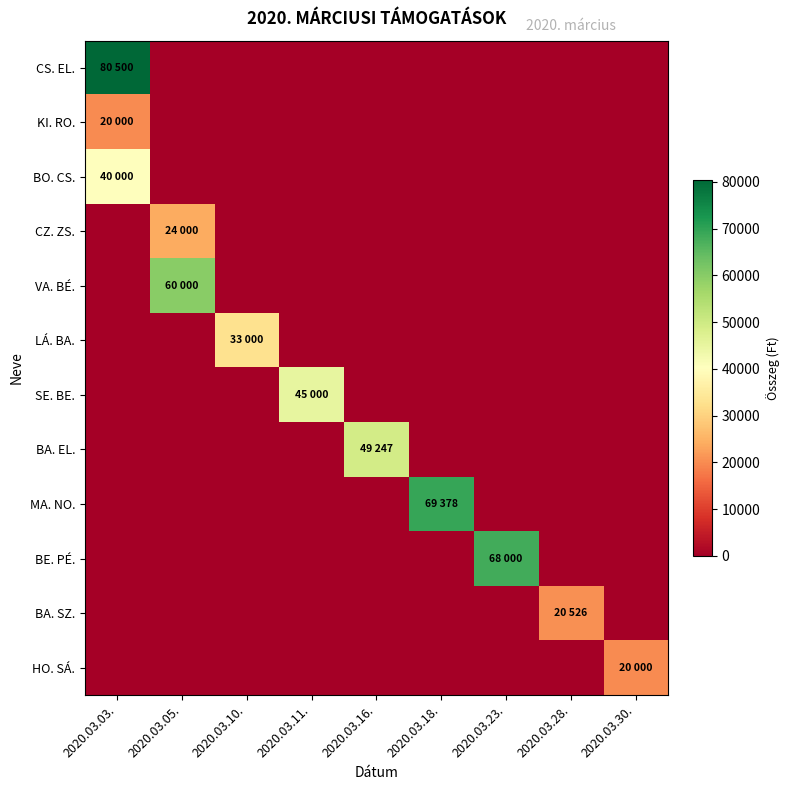

Rank the series by their maximum value, from highest to lowest.

CS. EL., MA. NO., BE. PÉ., VA. BÉ., BA. EL., SE. BE., BO. CS., LÁ. BA., CZ. ZS., BA. SZ., KI. RO., HO. SÁ.